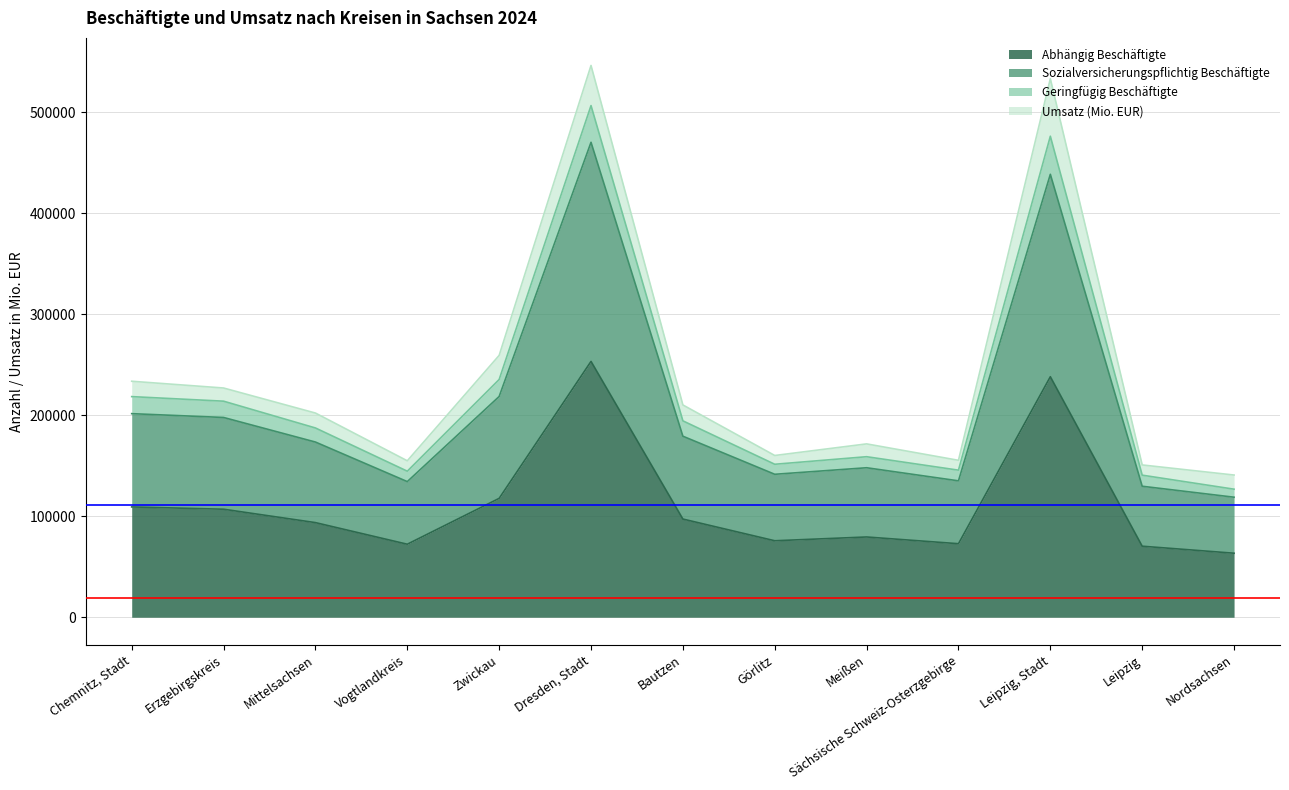

Rank the categories by Abhängig Beschäftigte value from highest to lowest.

Dresden, Stadt, Leipzig, Stadt, Zwickau, Chemnitz, Stadt, Erzgebirgskreis, Bautzen, Mittelsachsen, Meißen, Görlitz, Sächsische Schweiz-Osterzgebirge, Vogtlandkreis, Leipzig, Nordsachsen